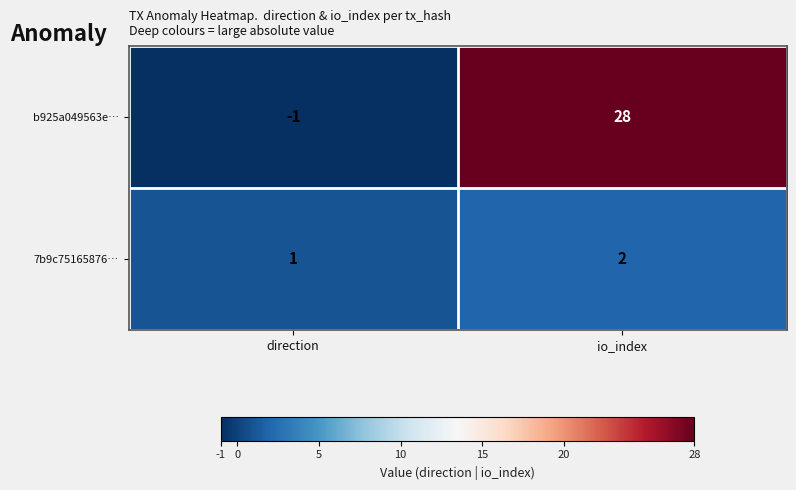

Which category has the highest value in the 7b9c75165876… series?

io_index